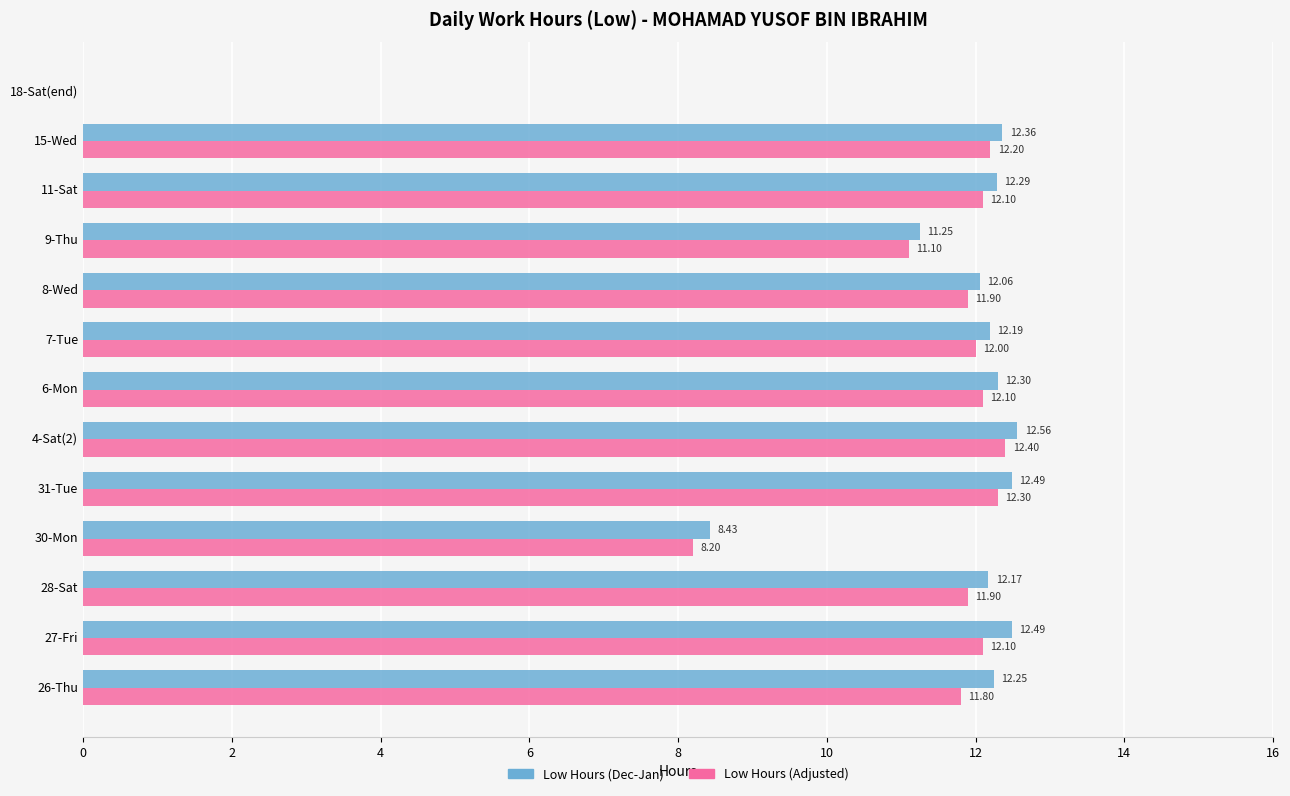

Is the value of Low Hours (Adjusted) at 26-Thu greater than the value of Low Hours (Dec-Jan) at 18-Sat(end)?

Yes